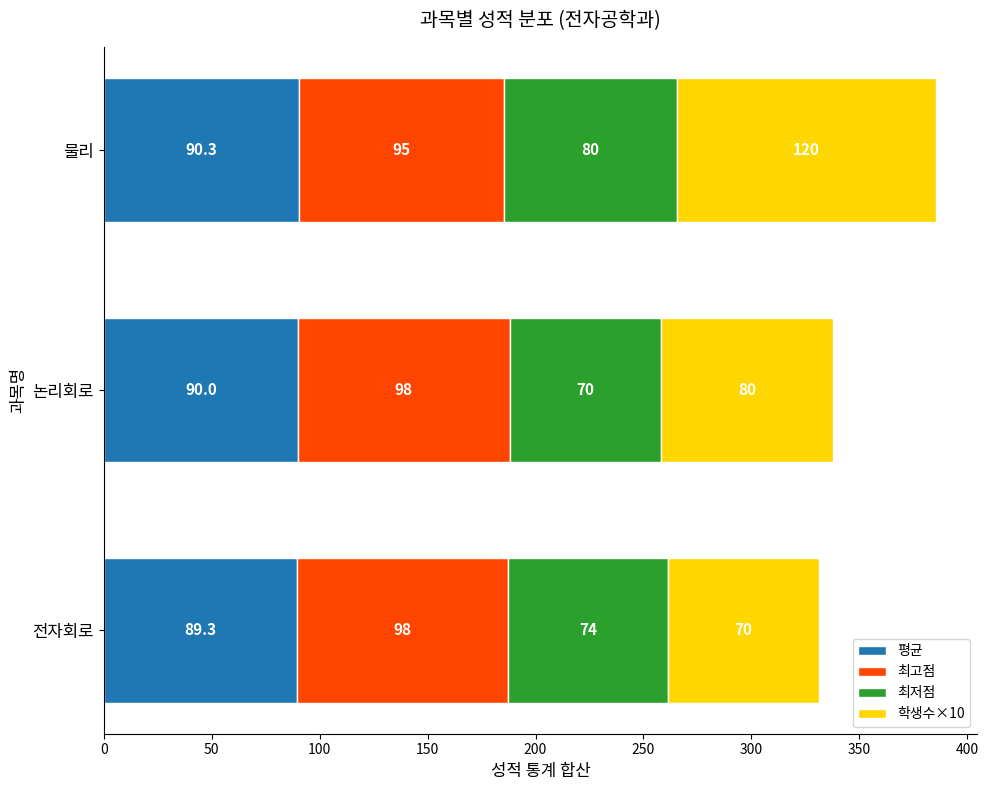

The value of 평균 at 논리회로 is 90.0. True or false?

True